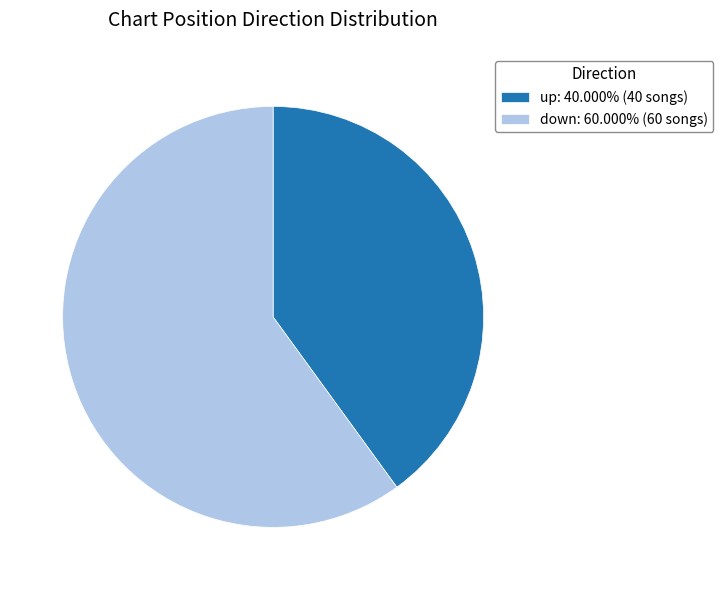

The up slice represents 40% of the pie. True or false?

True